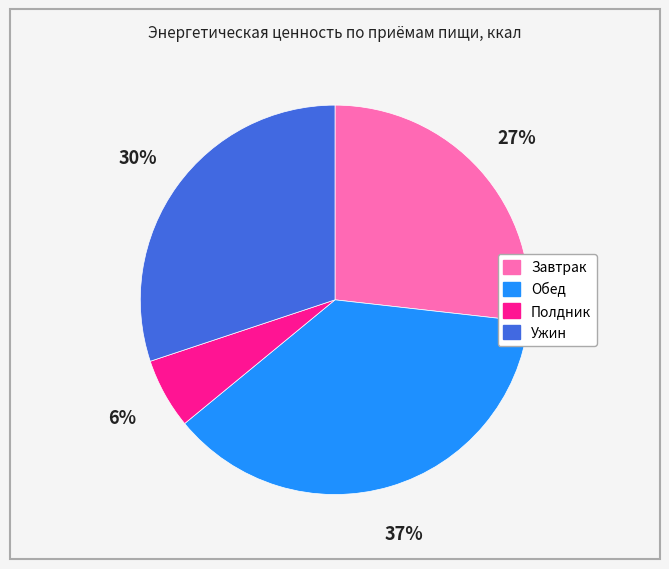

Does Полдник account for over 50% of the chart?

No